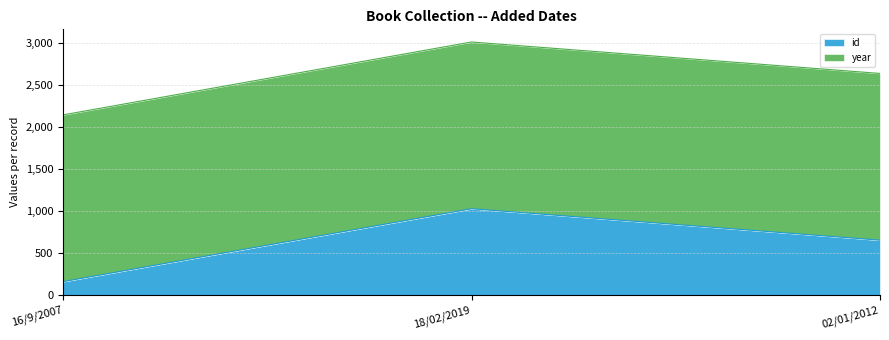

What is the change in value from 16/9/2007 to 02/01/2012?

+493